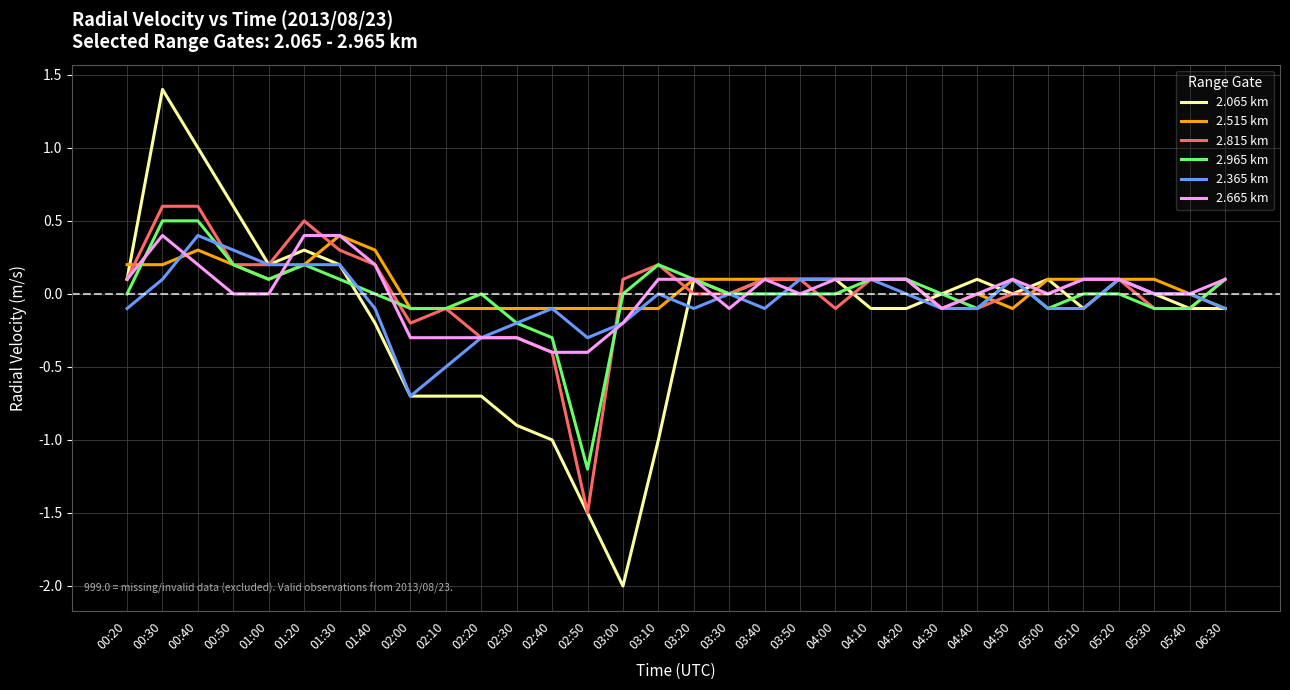

What position from the right is 02:50?

19